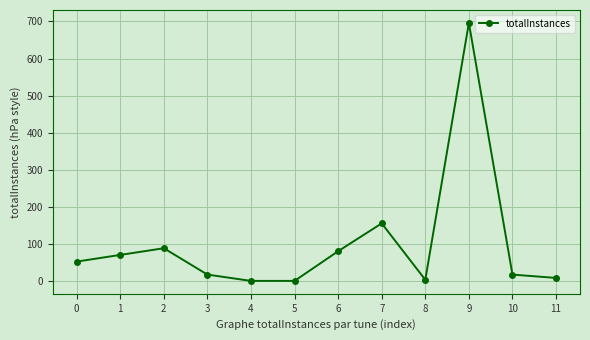

How many lines are shown in the chart?

1